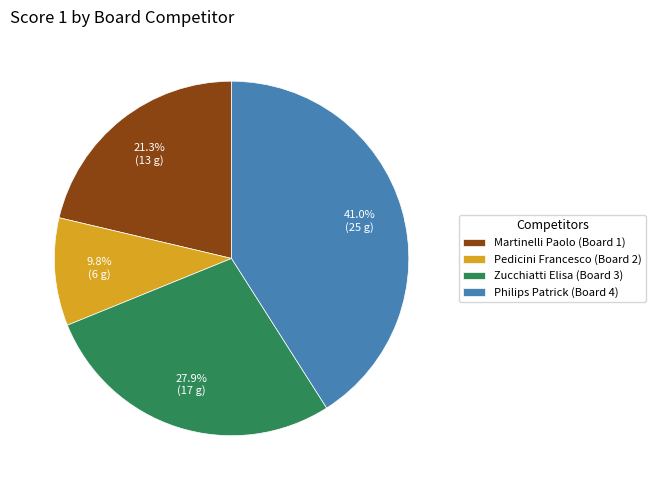

Combined, do Zucchiatti Elisa (Board 3) and Martinelli Paolo (Board 1) account for over 50%?

No